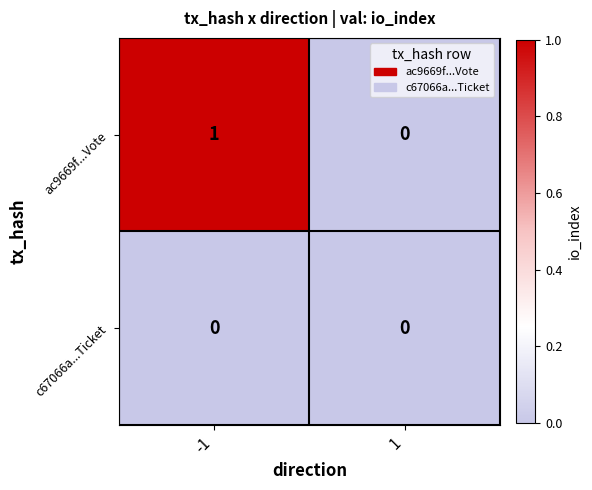

Reading left to right, extract all data points from this chart.

ac9669f...Vote: 1	0
c67066a...Ticket: 0	0